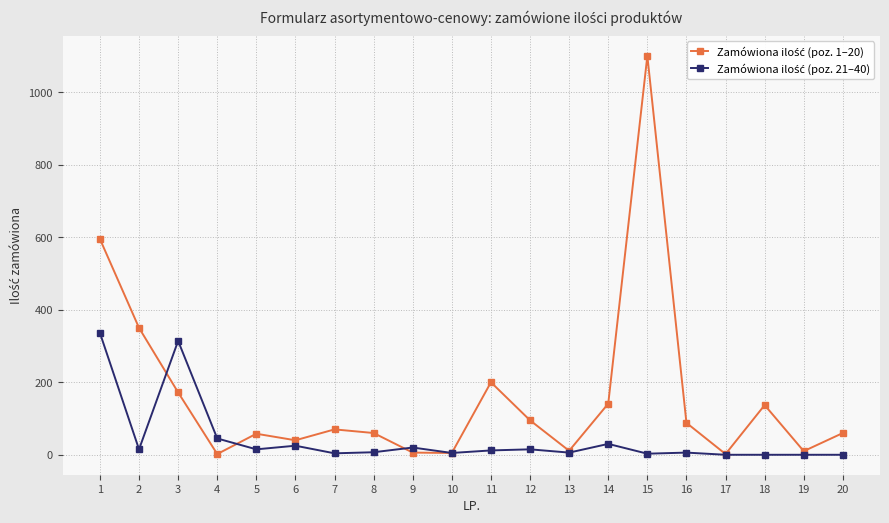

How many interior local peaks does the Zamówiona ilość (poz. 1–20) series have?

5